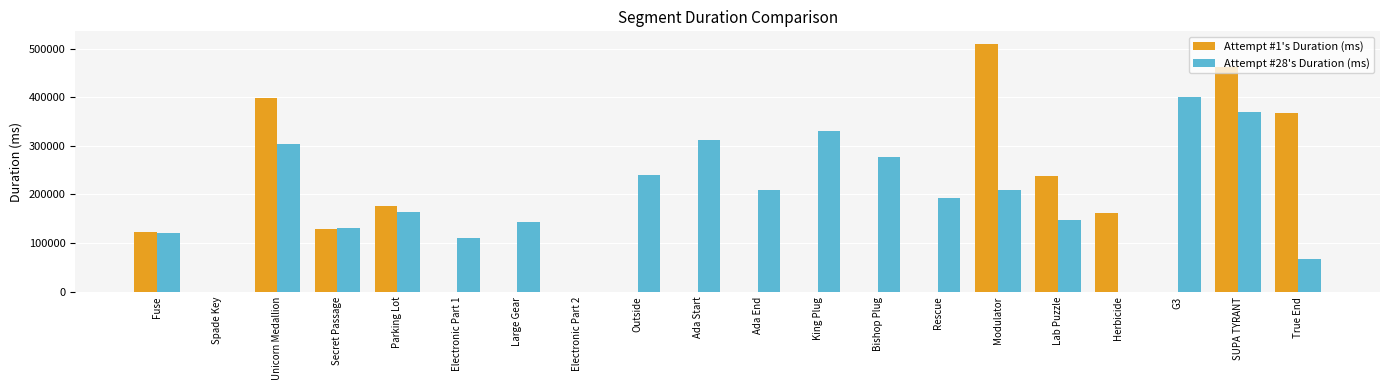

Is the value of Attempt #28's Duration (ms) at Lab Puzzle greater than the value of Attempt #1's Duration (ms) at G3?

Yes